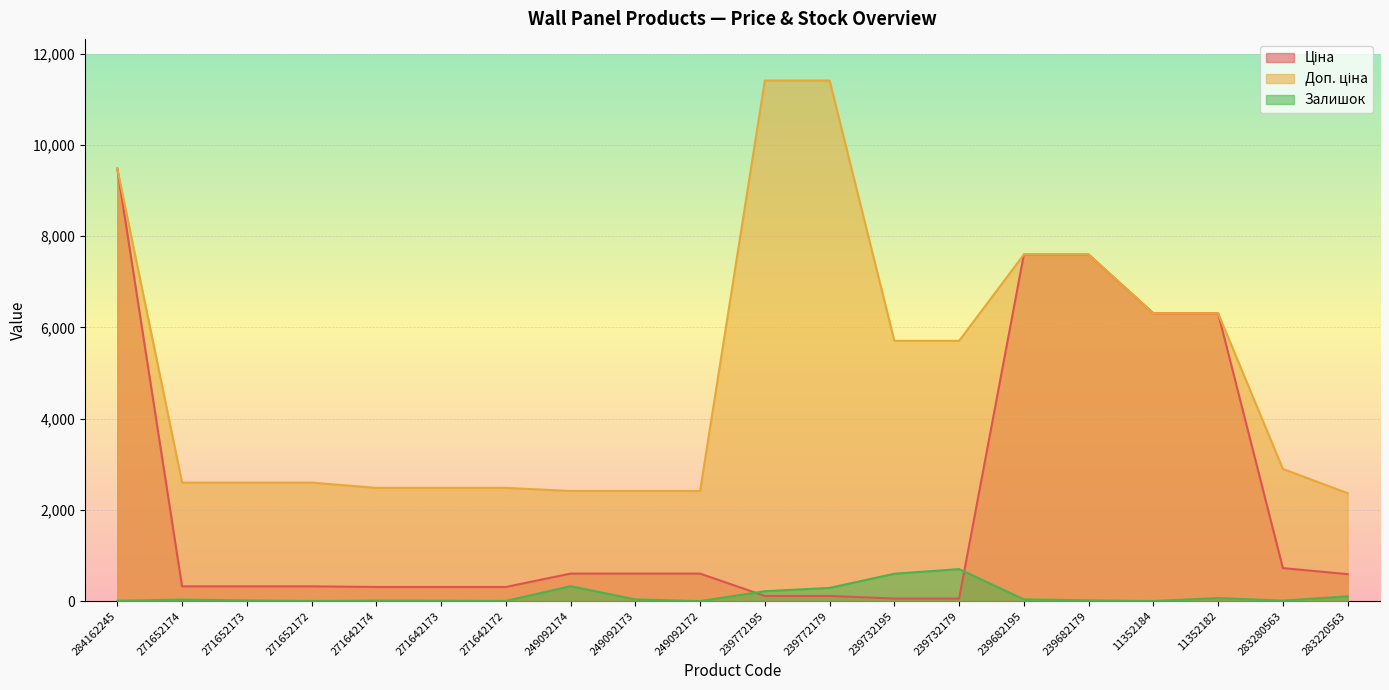

Which series changed the most between 271652172 and 239732179?

Доп. ціна